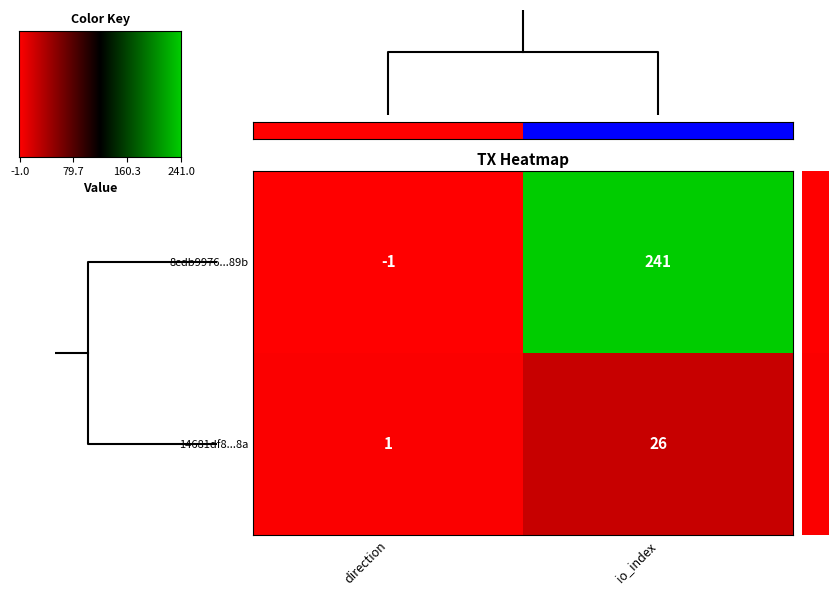

What is the sum of the 14681df8...8a values at direction and io_index?

27